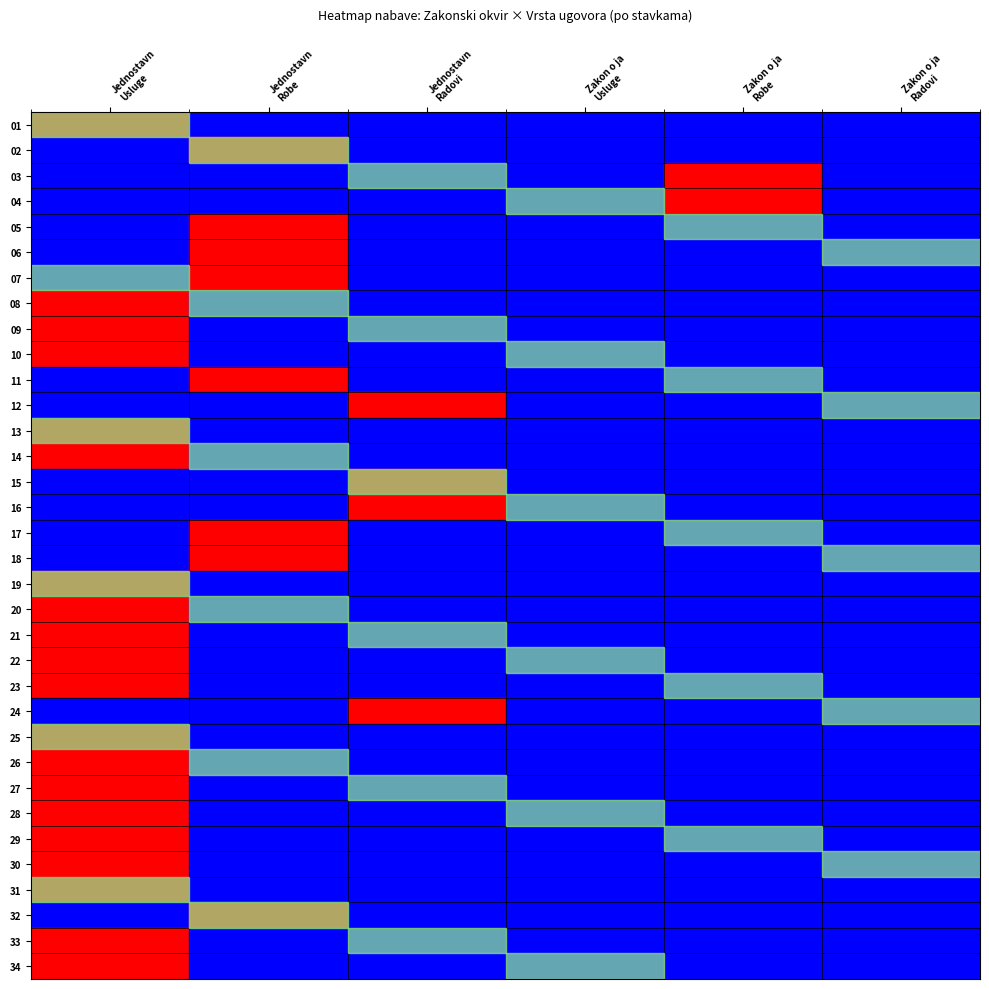

Which series has the largest total across all categories?

01